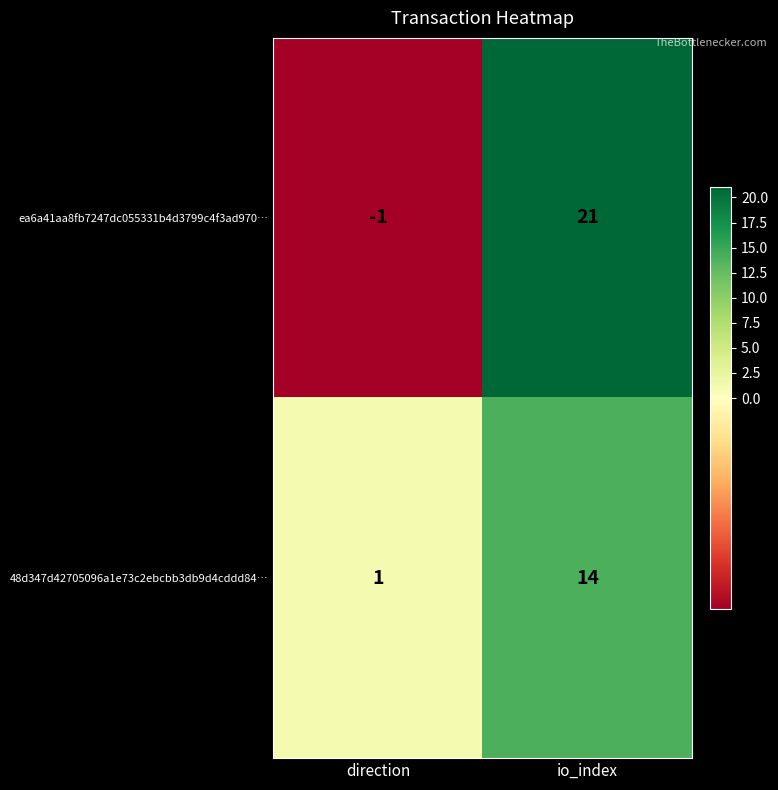

Reading left to right, what are all the values shown in this chart?

ea6a41aa8fb7247dc055331b4d3799c4f3ad970…: direction=-1	io_index=21
48d347d42705096a1e73c2ebcbb3db9d4cddd84…: direction=1	io_index=14